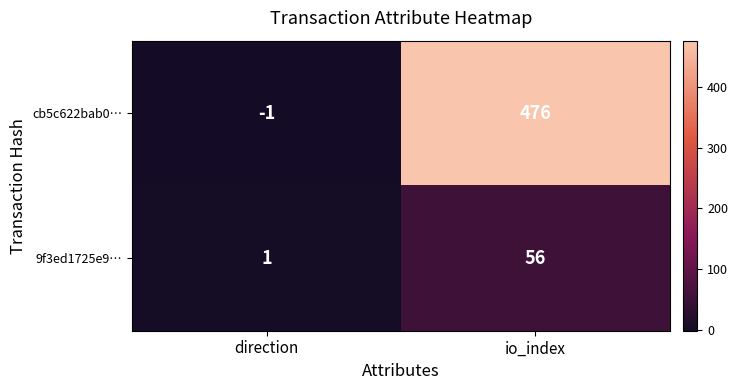

How many series are shown in this chart?

2